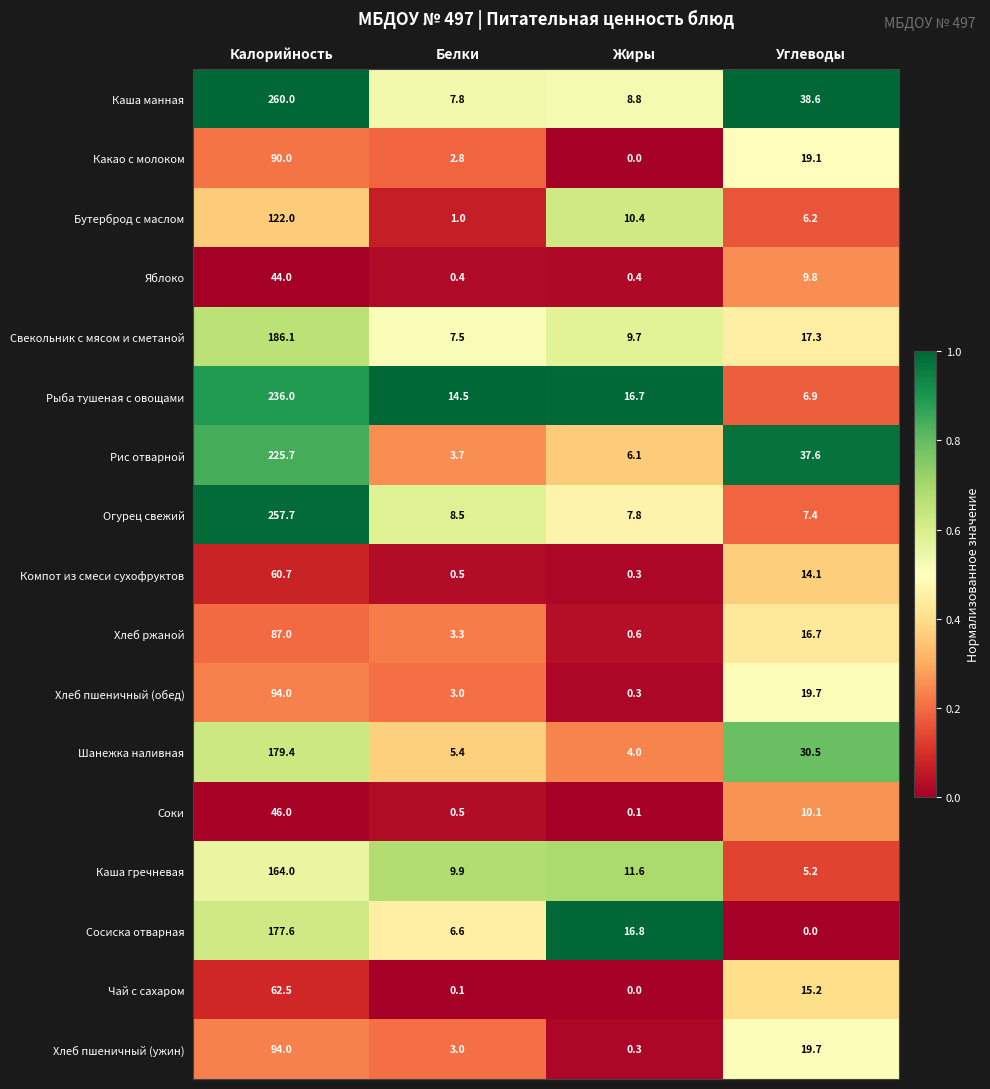

What is the difference between the Соки values at Углеводы and Калорийность?

35.9